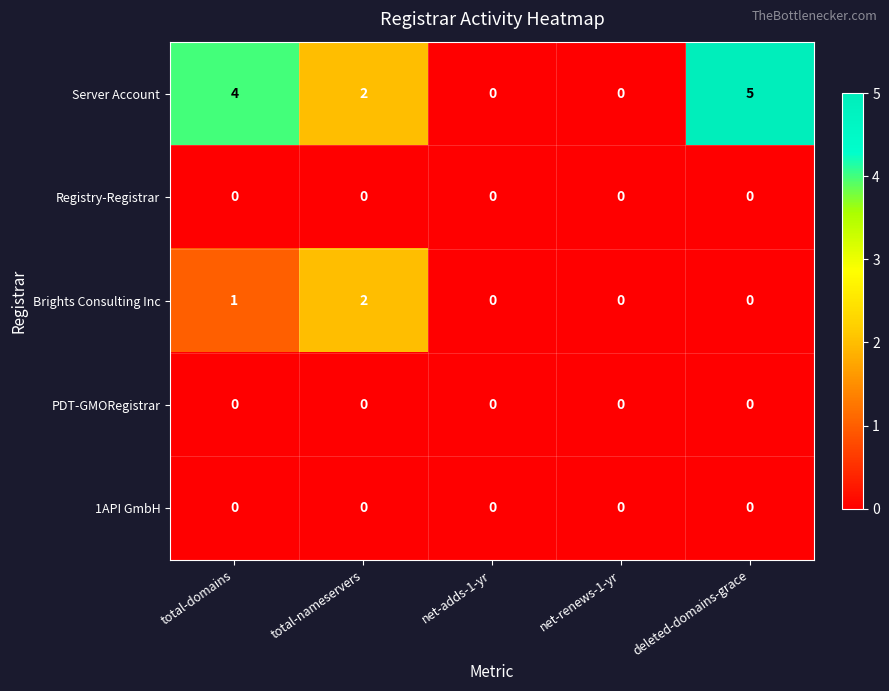

Where is 1API GmbH nearest to the value 0?

total-domains